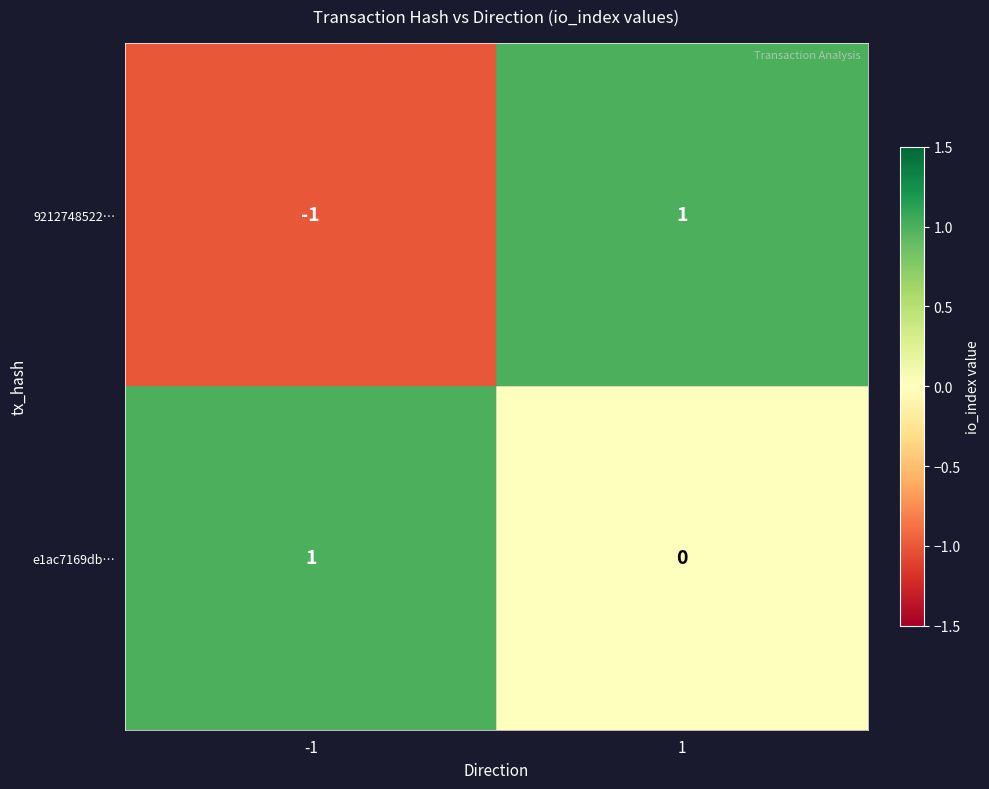

Rank the series by their average value, from highest to lowest.

e1ac7169db…, 9212748522…